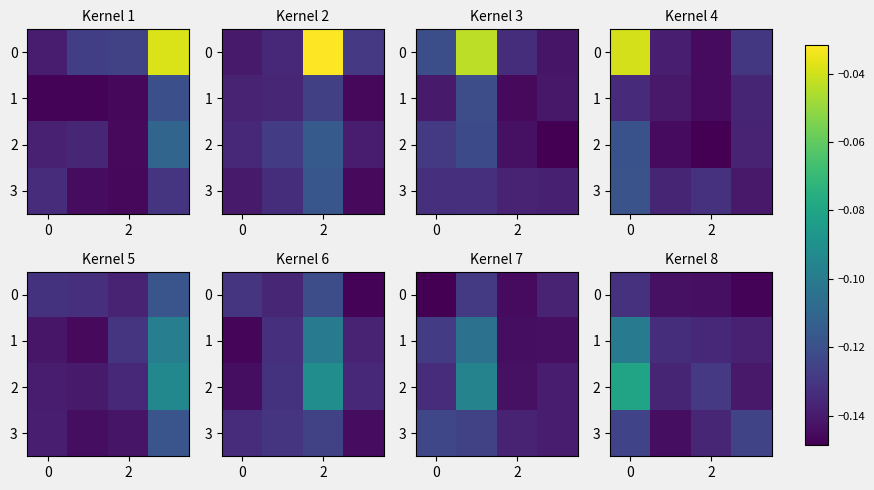

How many distinct data groups are displayed?

4